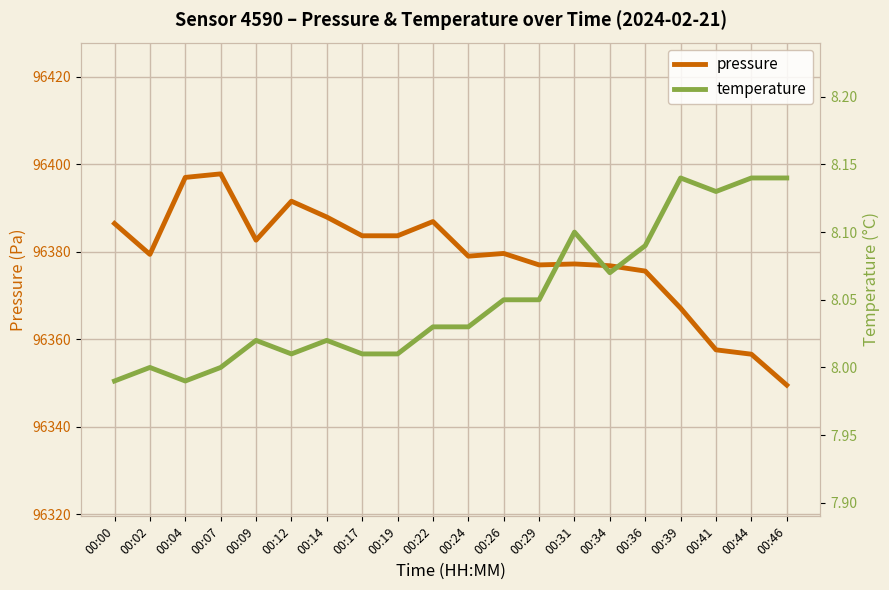

At which category does temperature reach its first local valley?

00:04